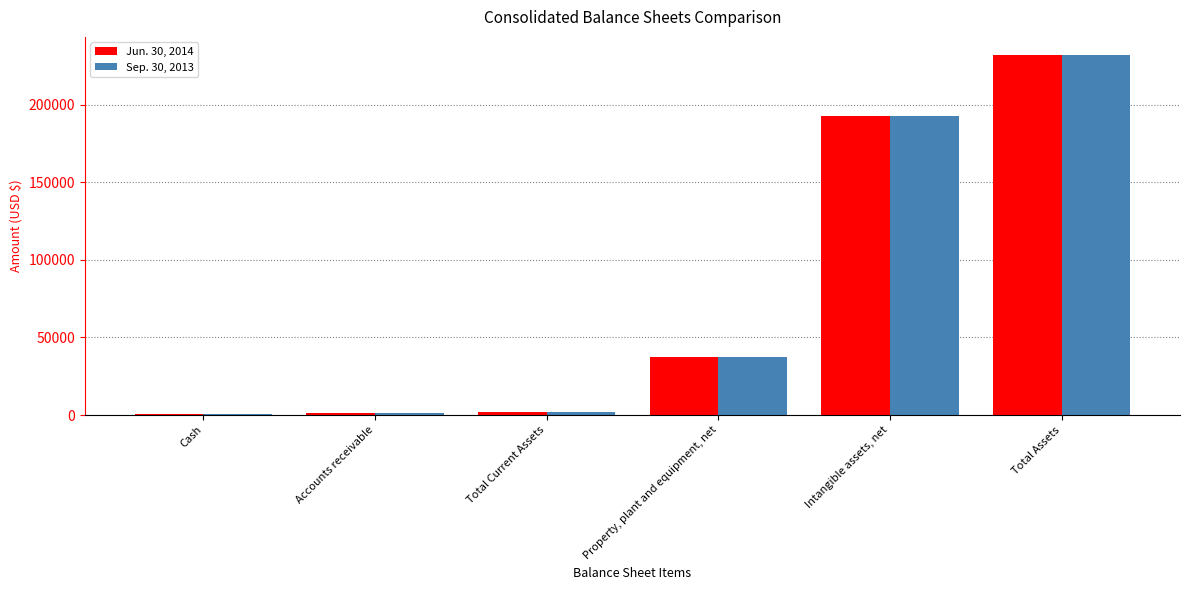

Does the chart contain stacked bars?

No